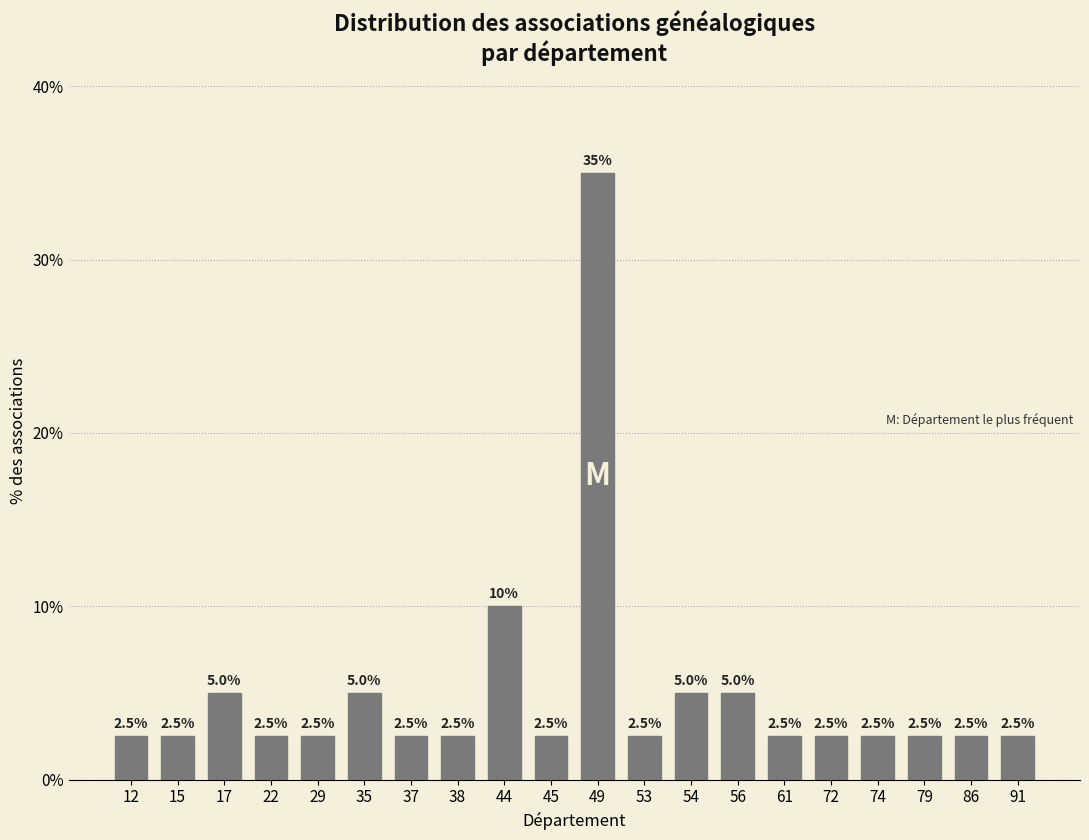

Reading left to right, transcribe all the data shown in this chart.

2.5	2.5	5.0	2.5	2.5	5.0	2.5	2.5	10.0	2.5	35.0	2.5	5.0	5.0	2.5	2.5	2.5	2.5	2.5	2.5